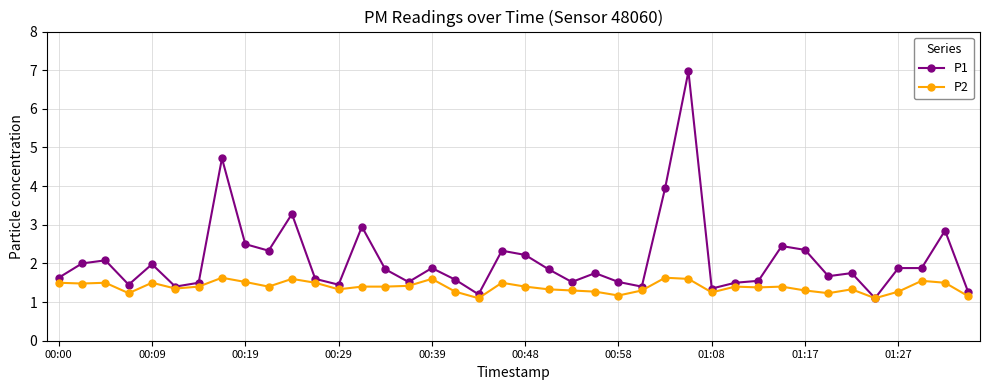

Which series has the widest spread of values?

P1